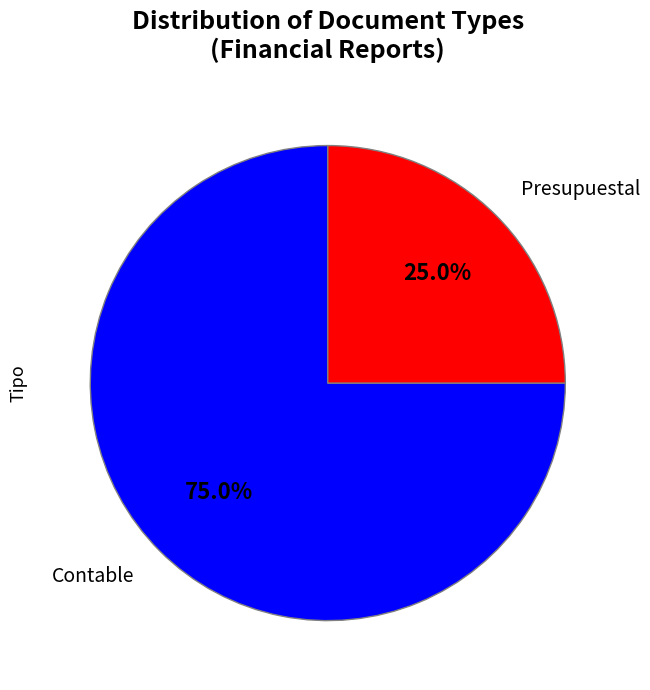

Rank the categories by value from highest to lowest.

Contable, Presupuestal